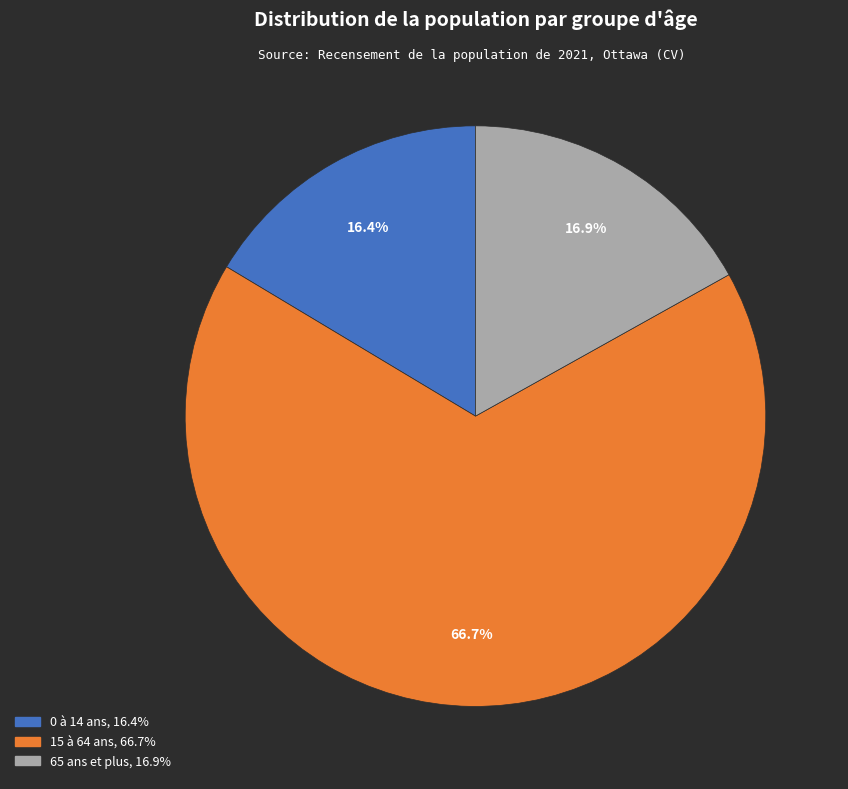

What is the ratio of the value at 65 ans et plus to the value at 15 à 64 ans?

0.3